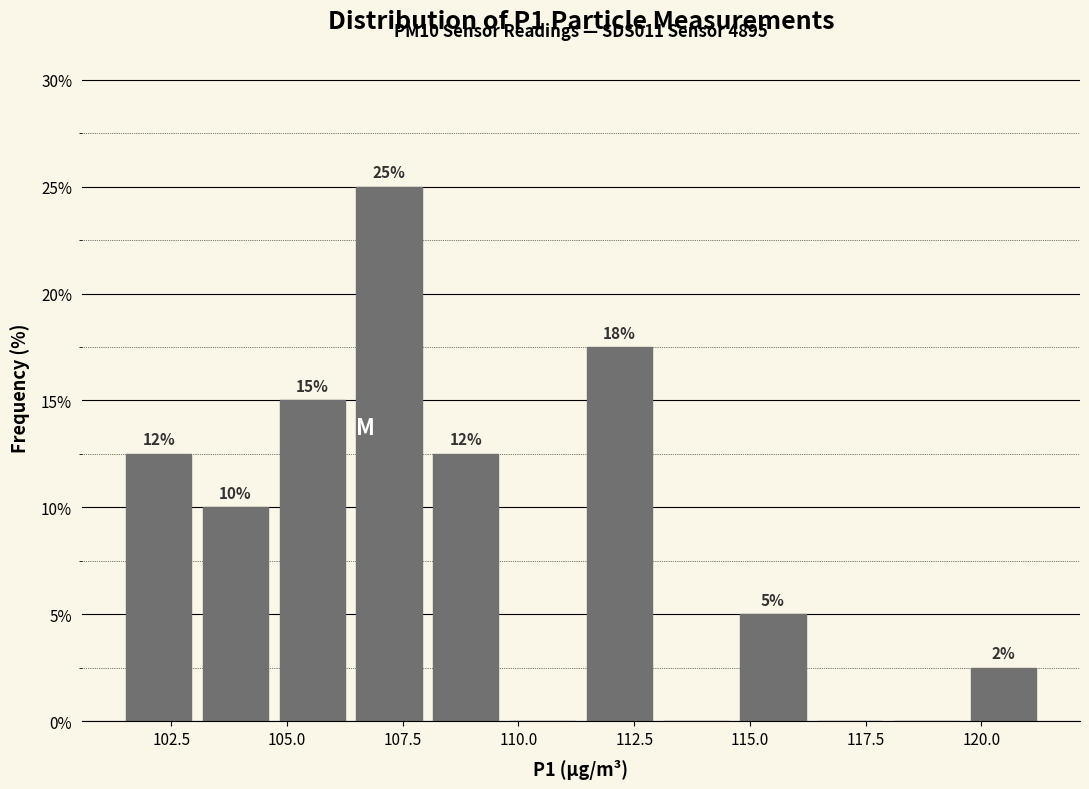

Read against the x-axis, roughly where is the centre of the tallest bar?

107.0